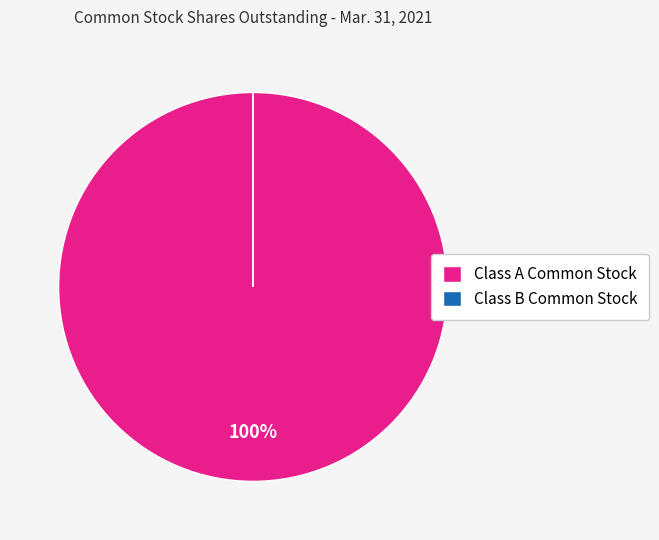

Which category has the biggest portion of the pie?

Class A Common Stock